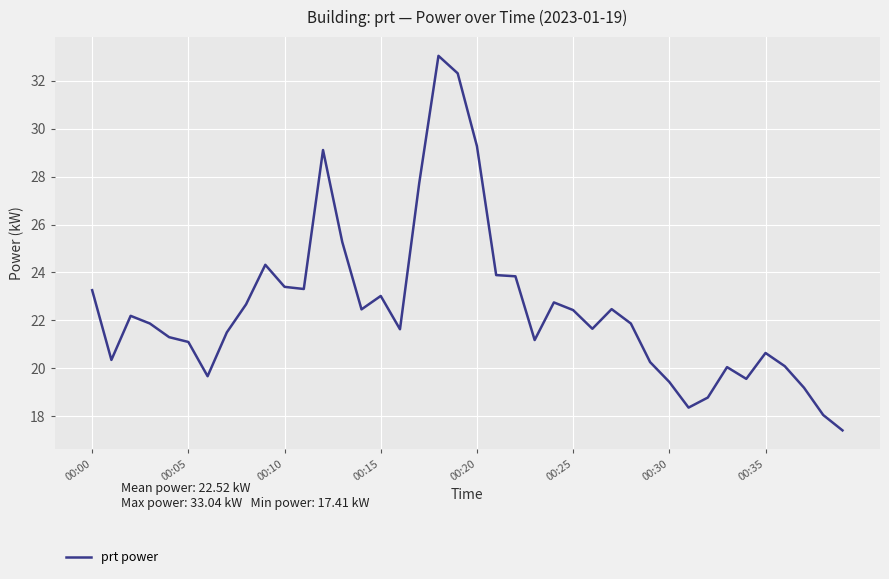

What is the difference between the maximum and minimum values?

15.6